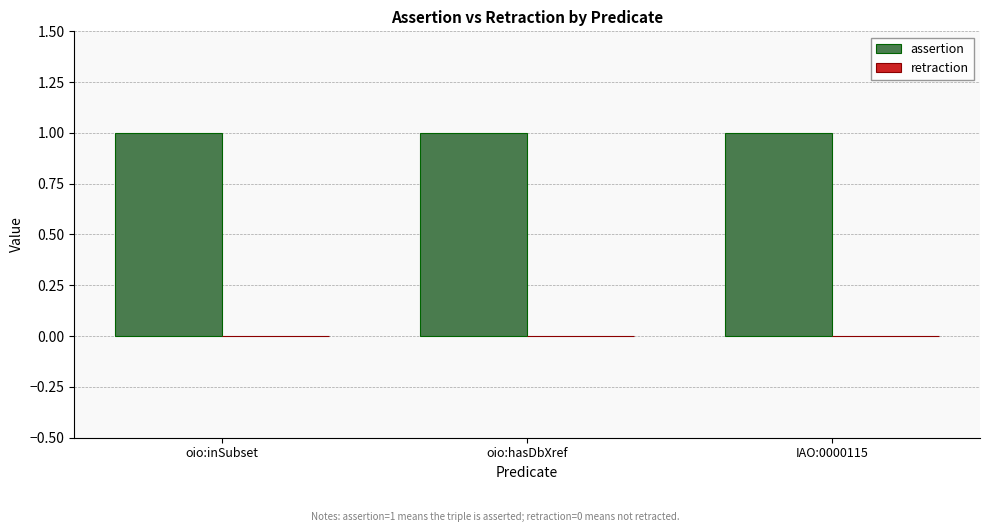

List the labels in order of retraction value, smallest first.

oio:inSubset, oio:hasDbXref, IAO:0000115